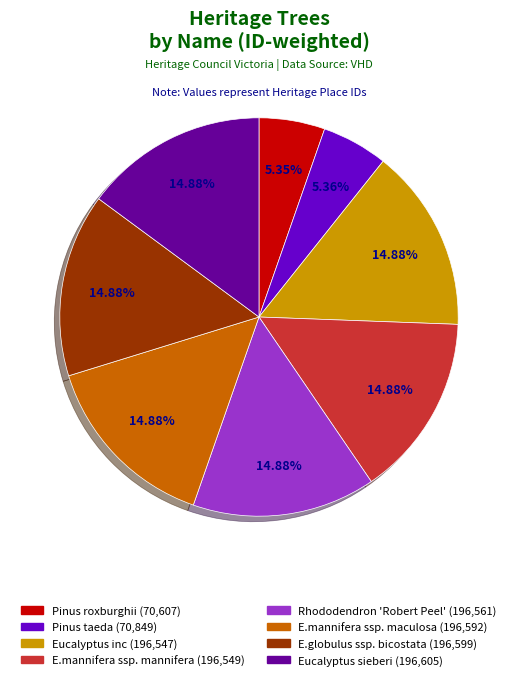

To the nearest percent, what is the average slice percentage?

12%